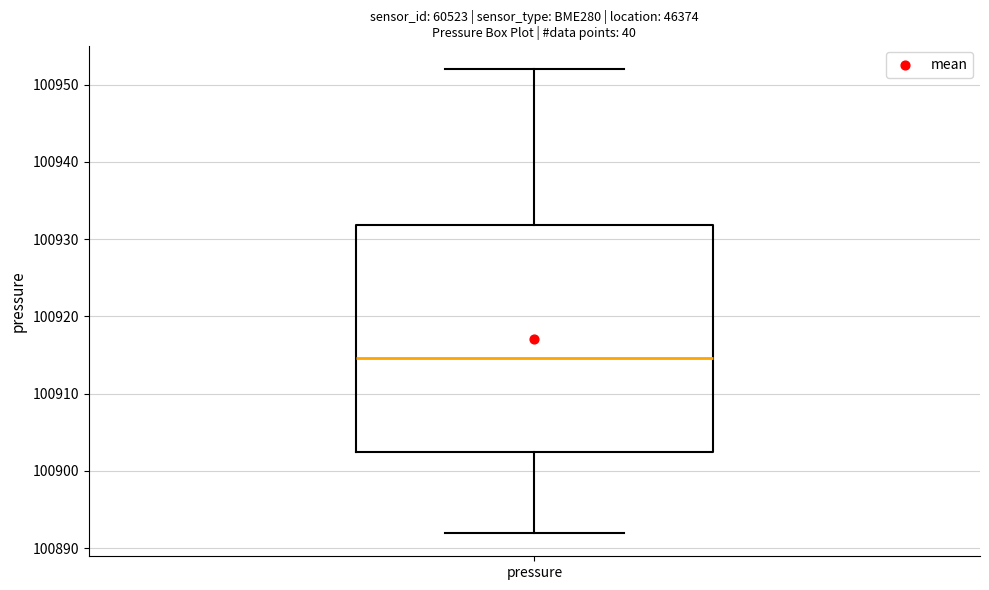

Transcribe this box plot: give where the median line is, the range the box spans, and where the two whiskers end, as read against the y-axis. The values are not printed on the chart, so give them approximately, as read against the axis.

median 100915, box 100902 to 100932, whiskers 100892 to 100952